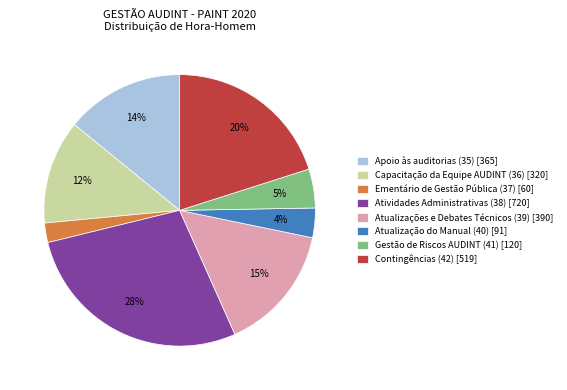

Do Atualizações e Debates Técnicos (39) [390] and Atividades Administrativas (38) [720] together represent more than half of the pie?

No